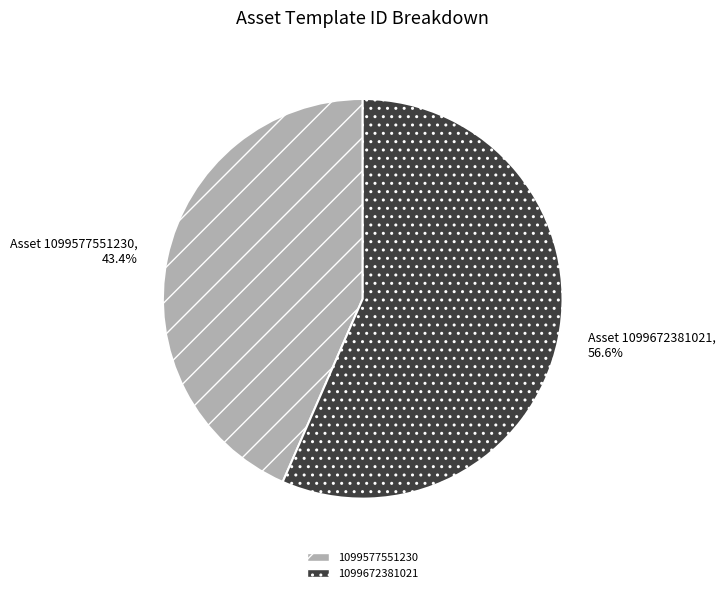

Combined, what portion of the pie is Asset 1099577551230, 43.4% and Asset 1099672381021, 56.6%?

100.0%